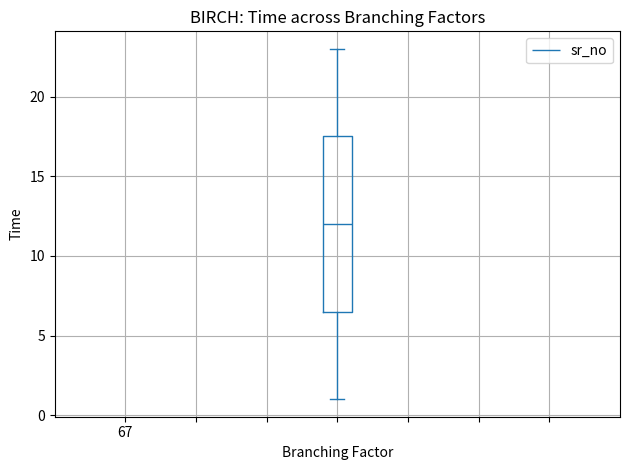

Read this box plot against the y-axis: the position of the median line, the range covered by the box, and the ends of both whiskers. The values are not printed on the chart, so give them approximately, as read against the axis.

median 12.0, box 6.5 to 17.5, whiskers 1.0 to 23.0